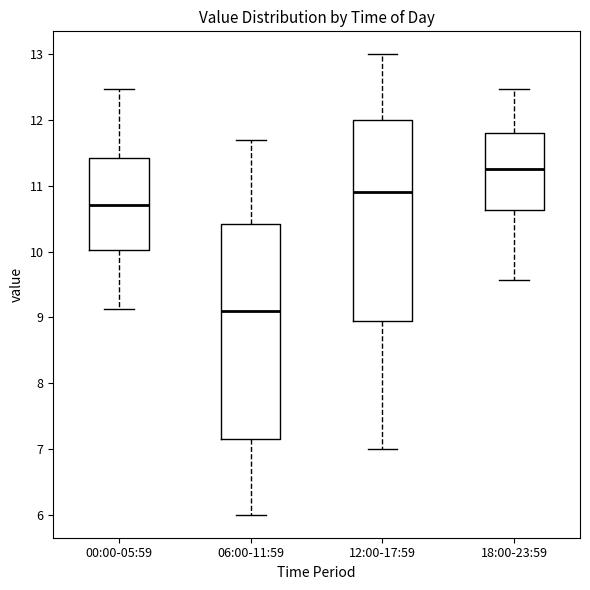

Reading left to right, read every box against the y-axis: the position of its median line, the range the box covers, and the ends of its whiskers. The values are not printed on the chart, so give them approximately, as read against the axis.

00:00-05:59: median 10.7, box 10.0 to 11.4, whiskers 9.1 to 12.5
06:00-11:59: median 9.1, box 7.2 to 10.4, whiskers 6.0 to 11.7
12:00-17:59: median 10.9, box 9.0 to 12.0, whiskers 7.0 to 13.0
18:00-23:59: median 11.3, box 10.6 to 11.8, whiskers 9.6 to 12.5